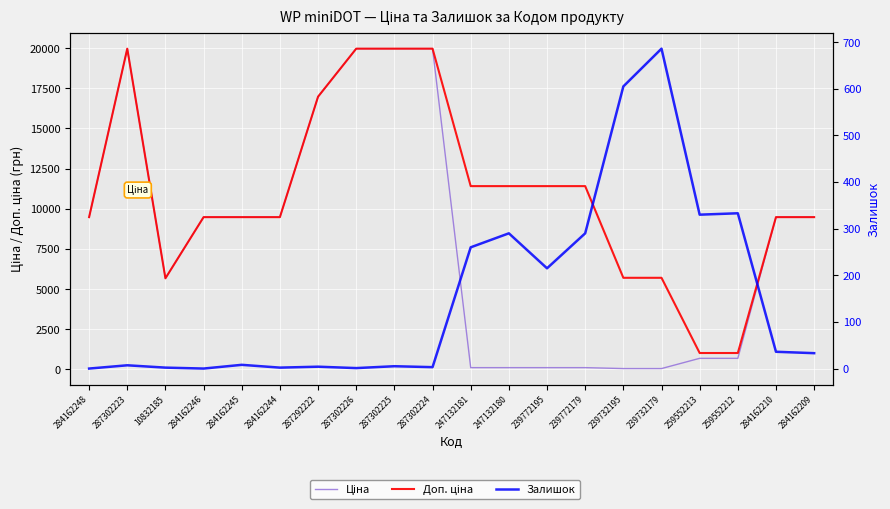

Which series changed the most between 287302223 and 247132180?

Ціна